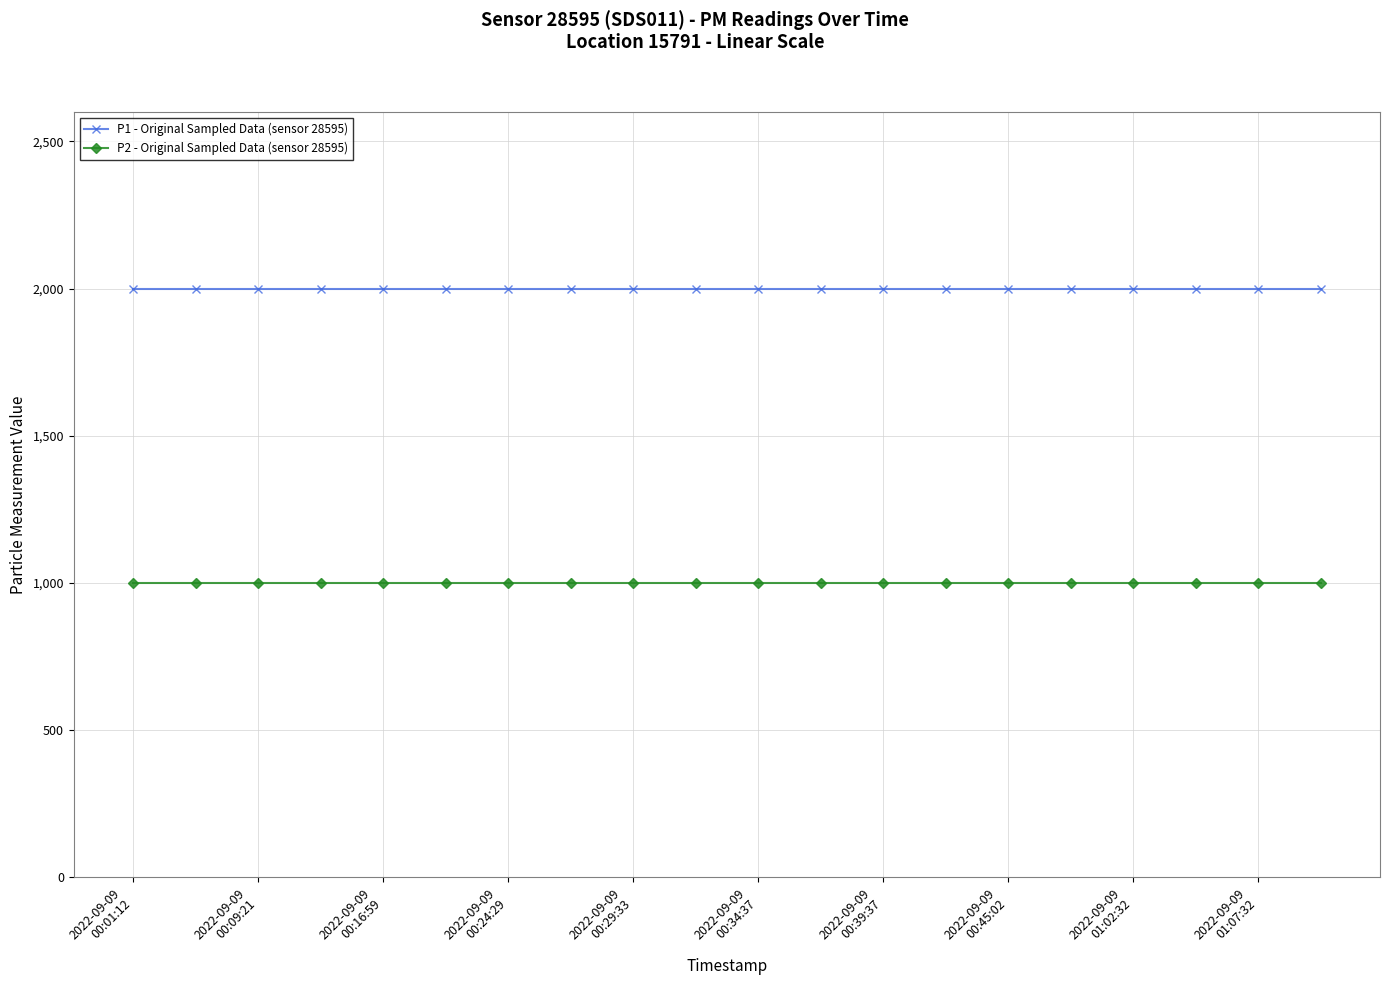

What is the minimum value for P2 - Original Sampled Data (sensor 28595)?

999.9